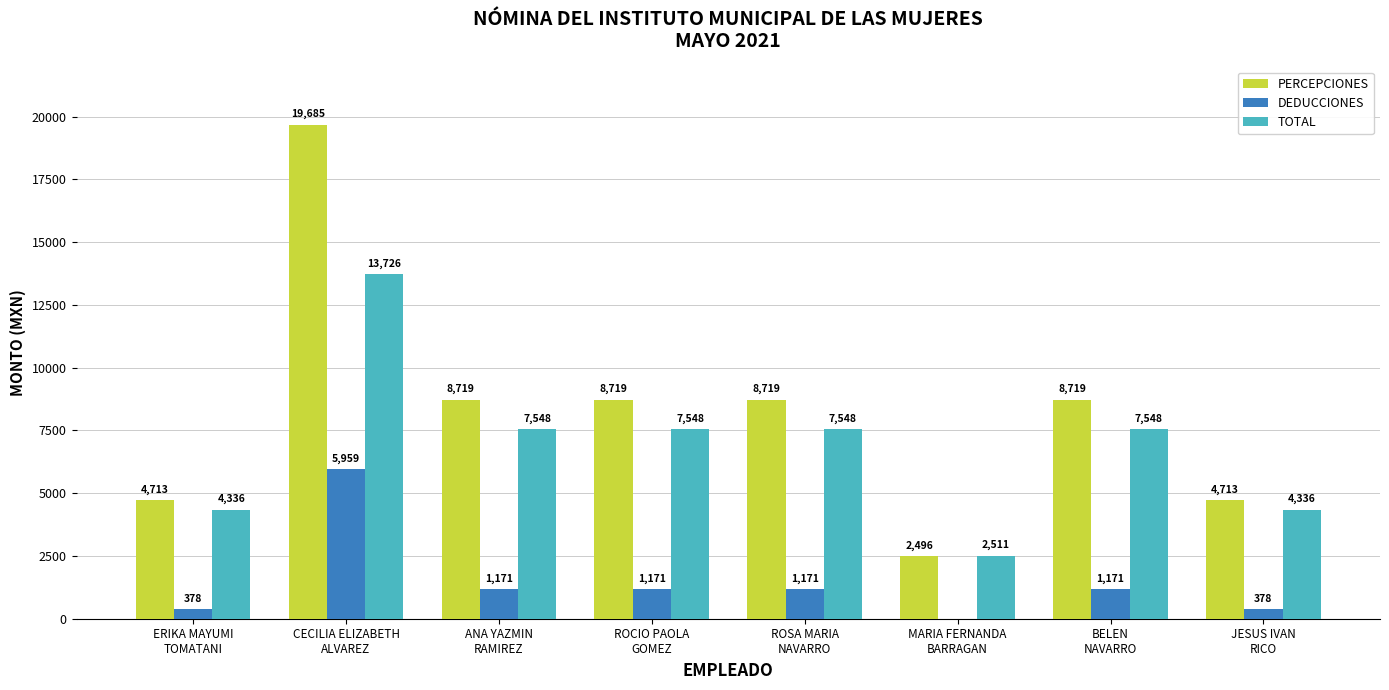

Does the chart contain stacked bars?

No